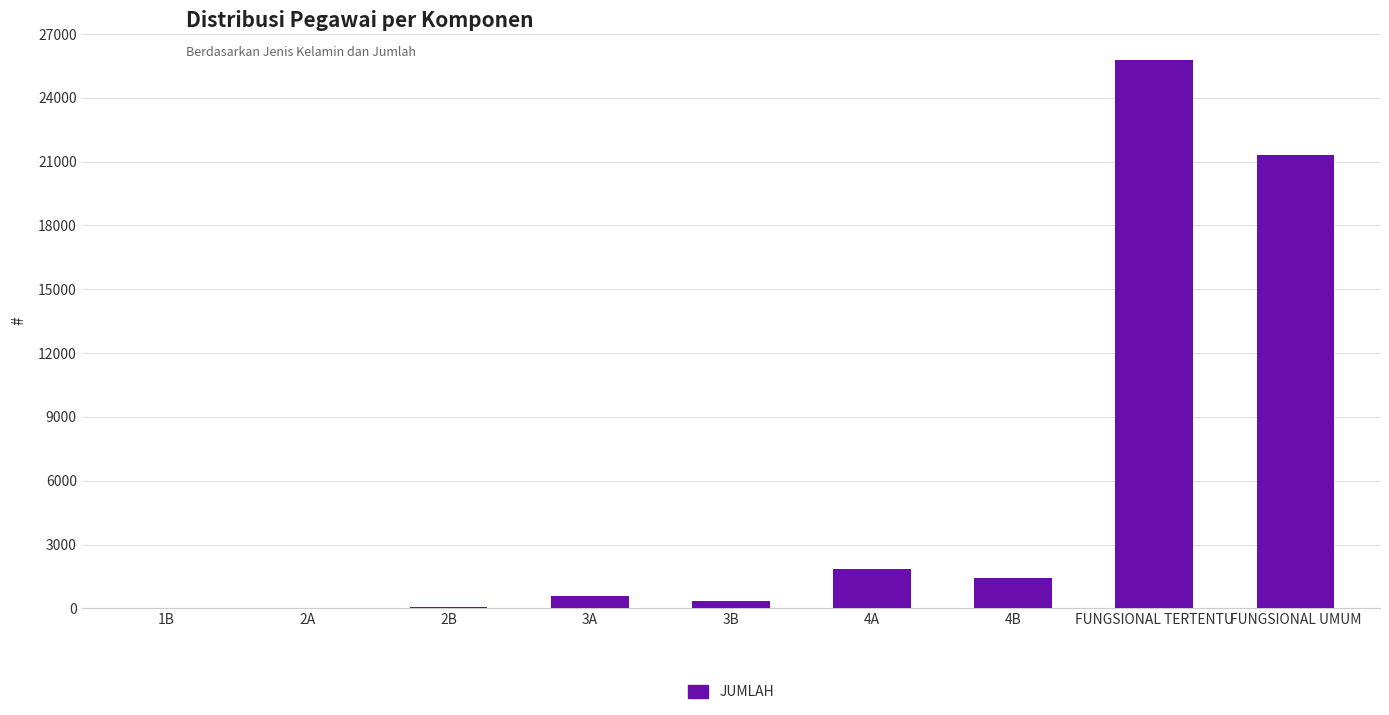

Is it true that the value at FUNGSIONAL TERTENTU is 25771?

True